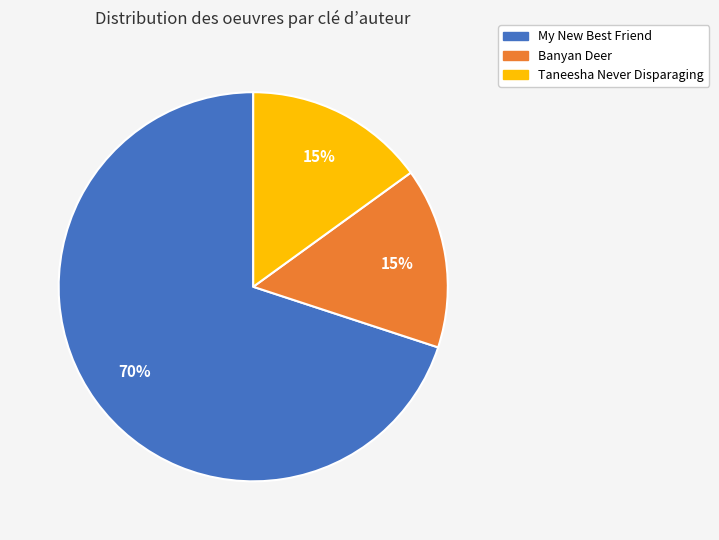

What percentage is the Banyan Deer slice, to the nearest percent?

15%